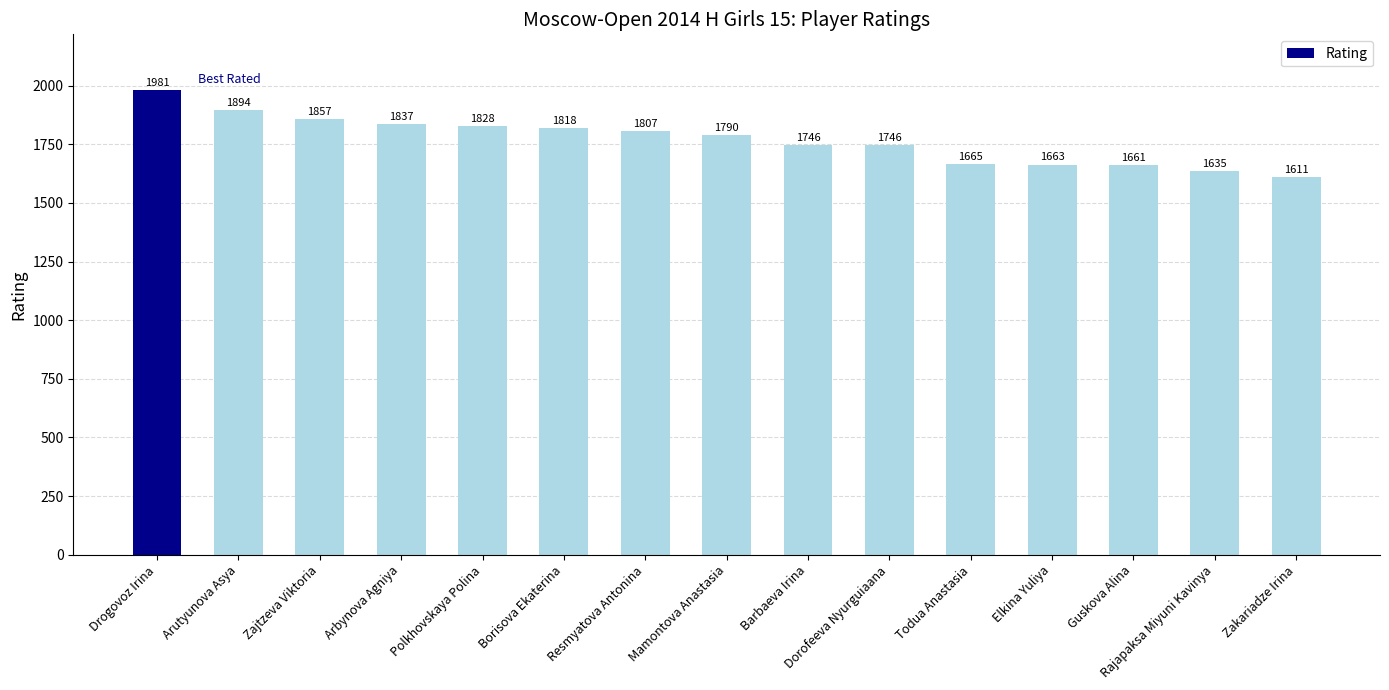

Between Arbynova Agniya and Polkhovskaya Polina, which is larger?

Arbynova Agniya